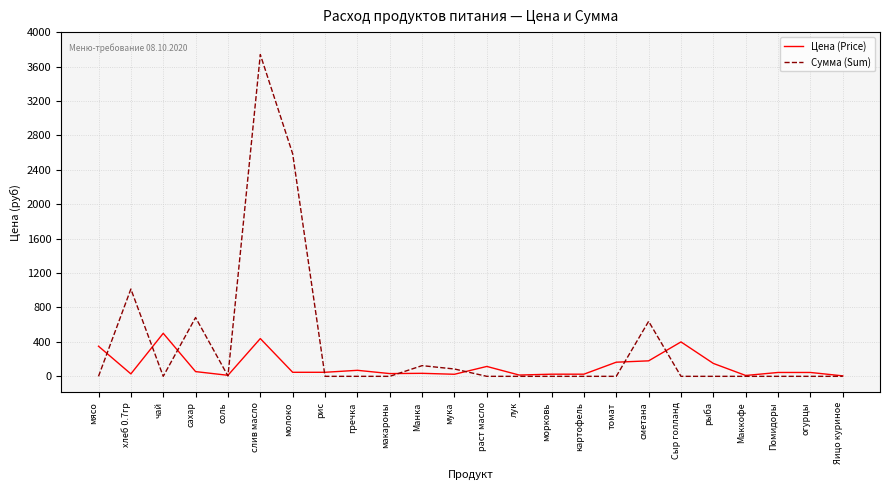

What is the sum of the Цена (Price) values at сахар and картофель?

80.0